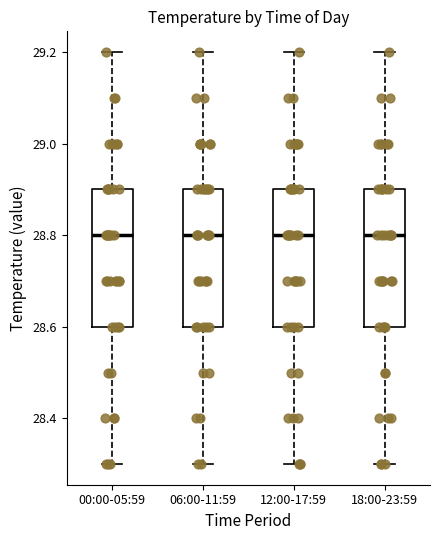

Where does the median line of the box for 00:00-05:59 sit on the y-axis? The values are not printed on the chart, so give them approximately, as read against the axis.

28.8